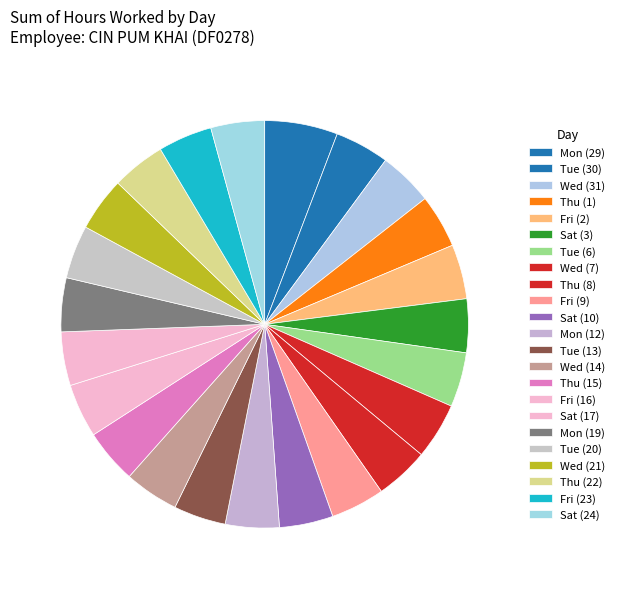

Count the number of slices in the pie.

23